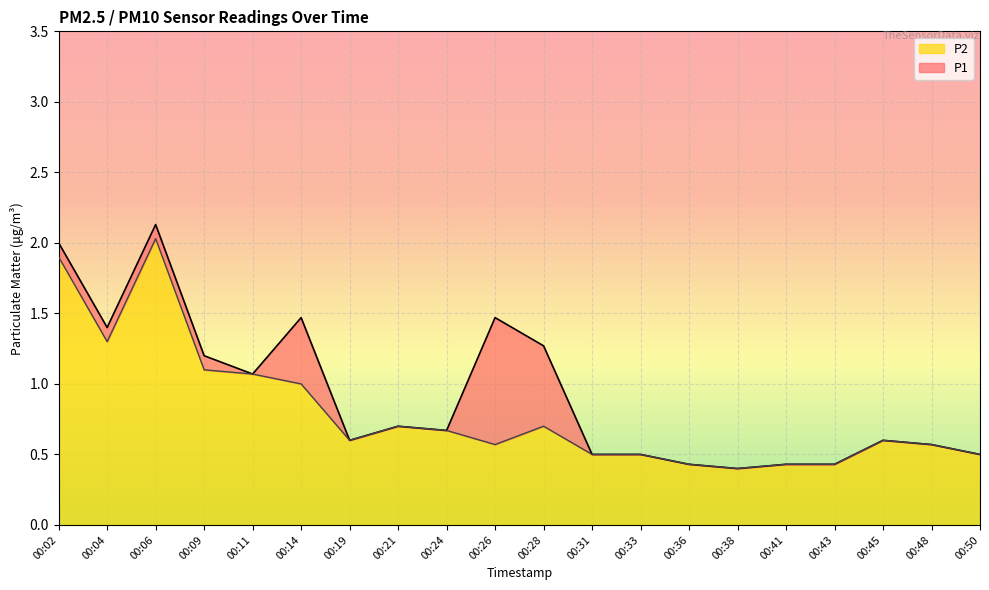

At which label does P1 reach its peak?

00:06